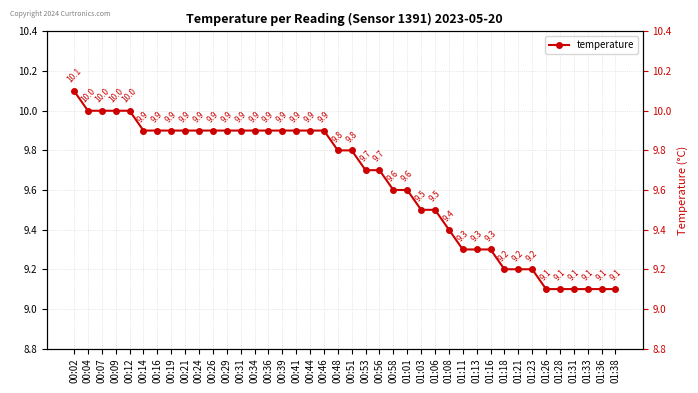

What is the difference between the maximum and minimum values?

1.0